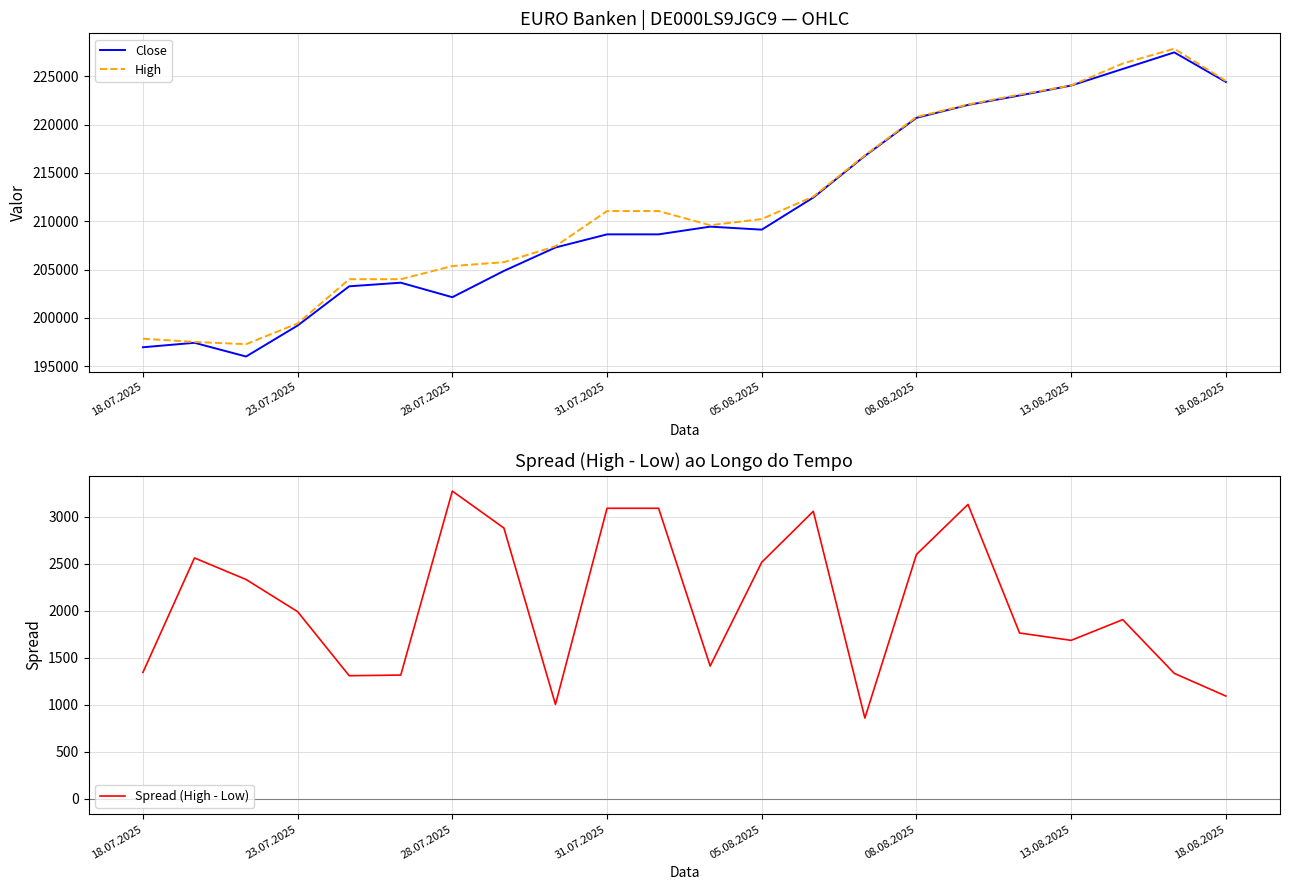

Which series has the largest total across all categories?

High